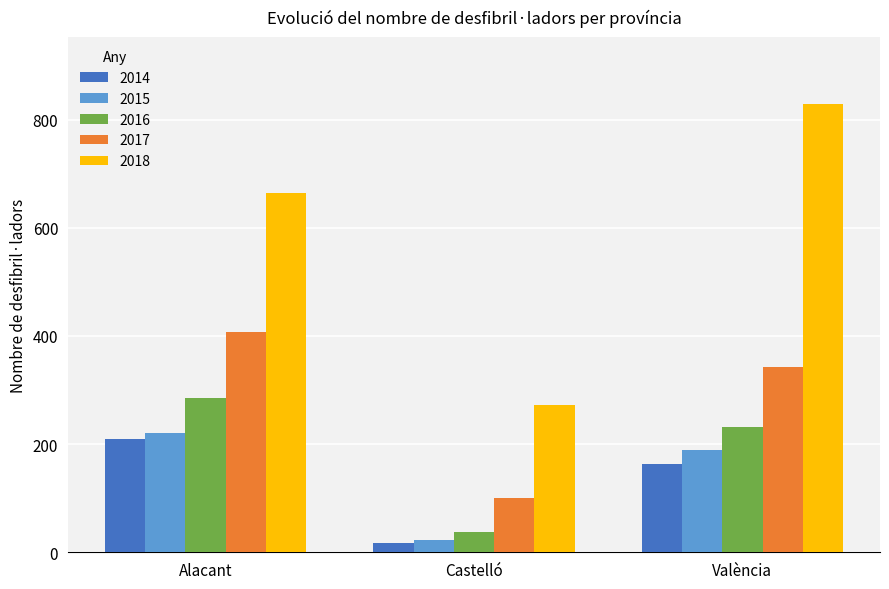

Count the 2016 values in the range 37 to 286.

3